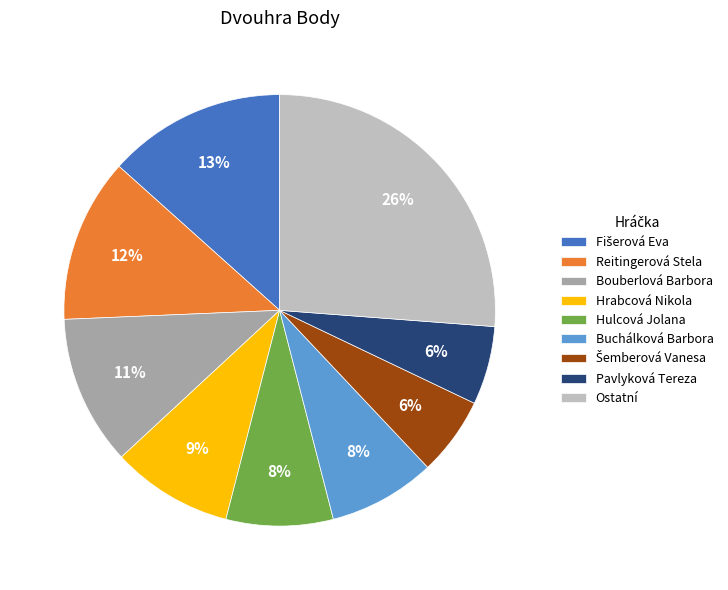

To the nearest percent, what is the difference between the Ostatní and Pavlyková Tereza slice percentages?

20%